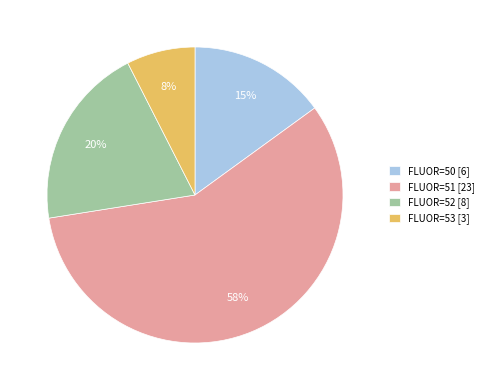

To the nearest percent, what is the average slice percentage?

25%